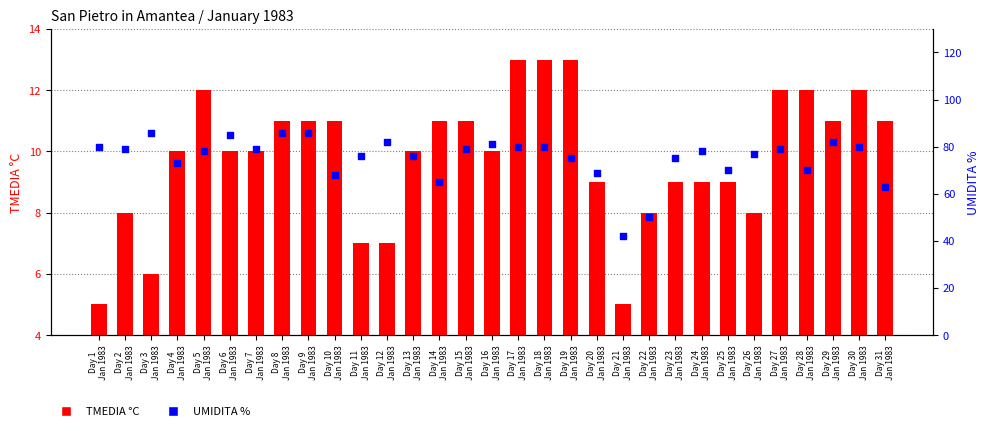

What is the total value across all series at Day 7
Jan 1983?

89